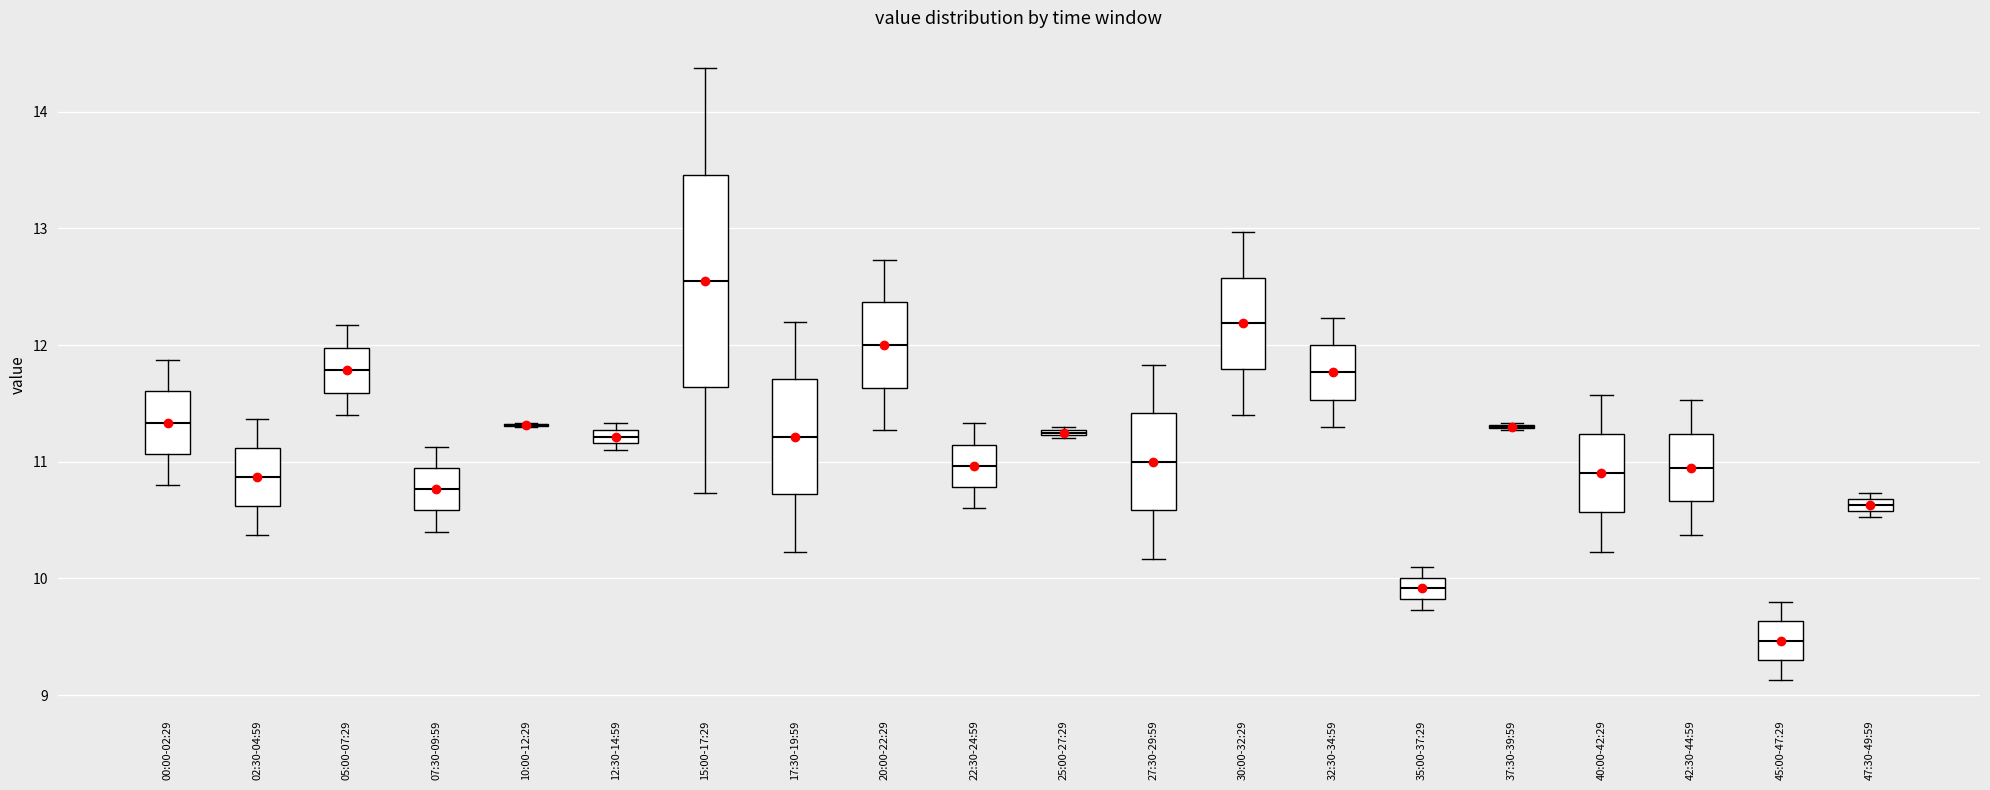

Comparing the boxes themselves (not the whiskers), which one is the tallest?

15:00-17:29